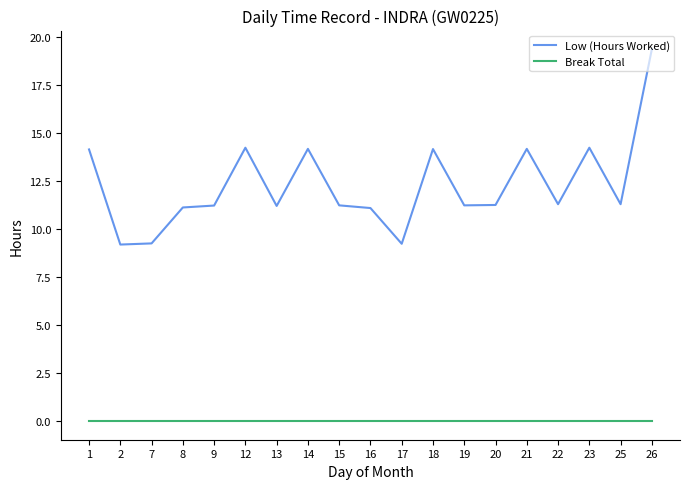

At 20, list the series in order from largest to smallest.

Low (Hours Worked), Break Total